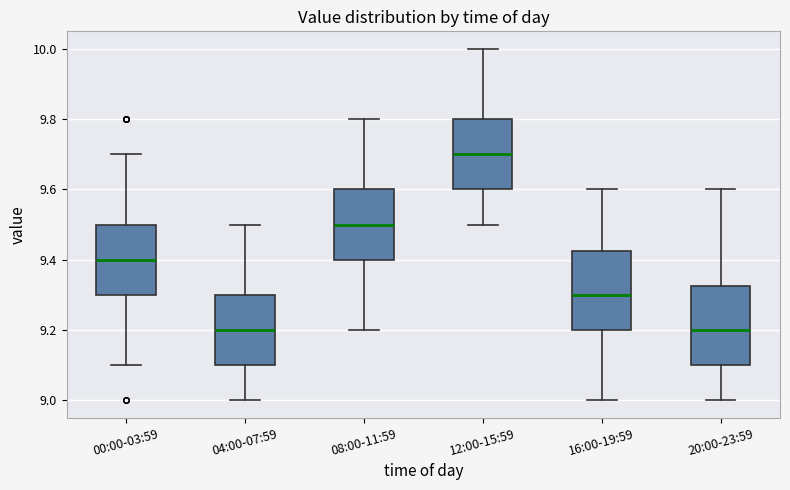

Where does the median line of the box for 08:00-11:59 sit on the y-axis? The values are not printed on the chart, so give them approximately, as read against the axis.

9.50